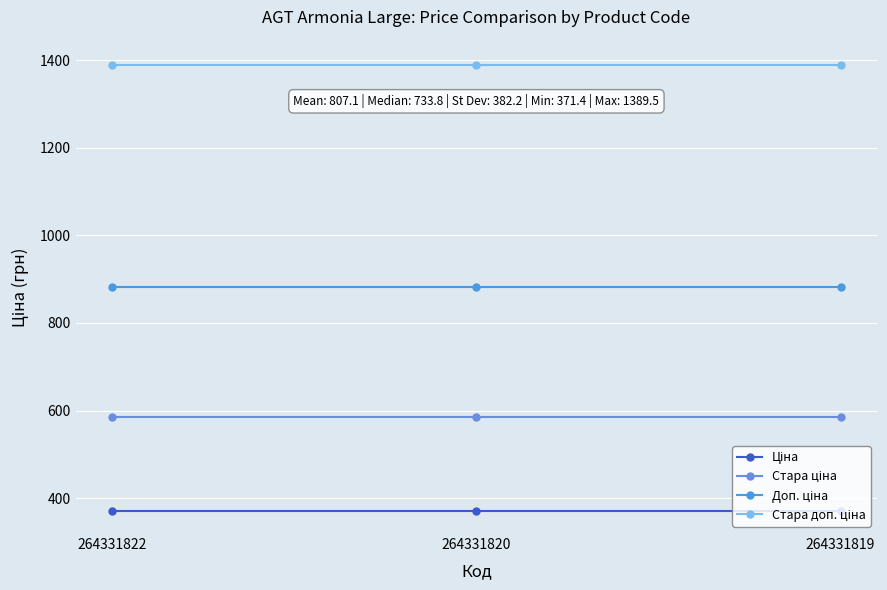

Count the number of categories in the chart.

3